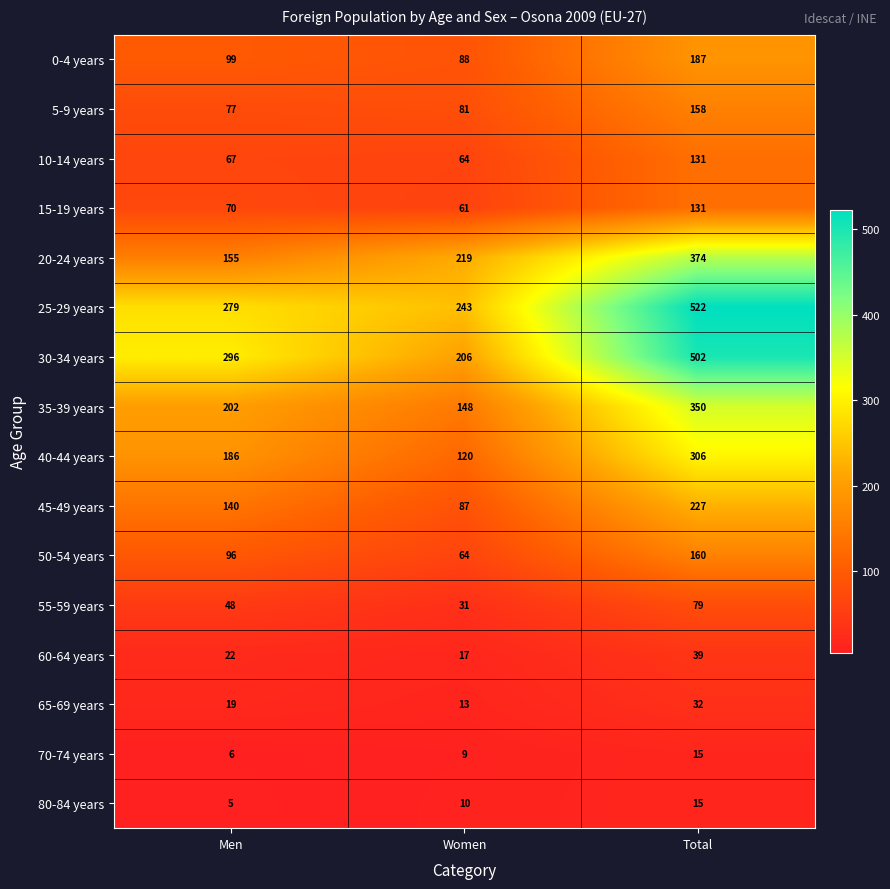

How many series are shown in this chart?

16